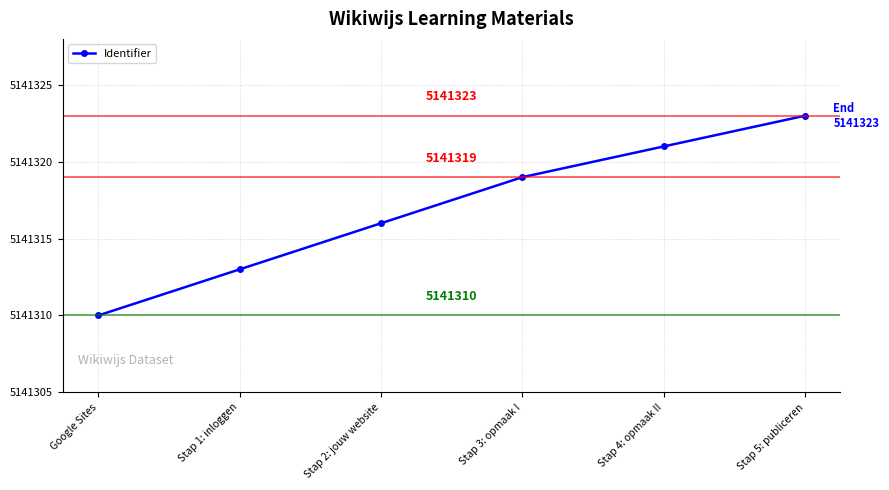

What is the greatest value displayed?

5141323